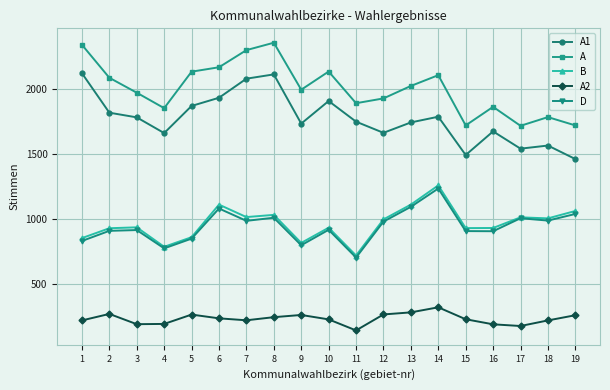

How many interior local peaks does the A1 series have?

5